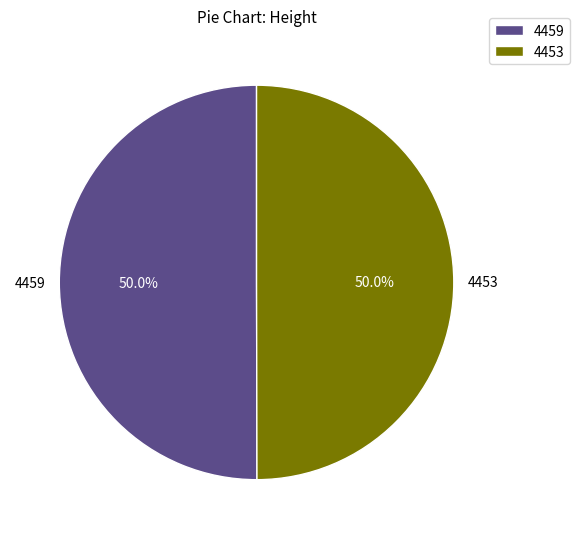

True or false: 4459 accounts for 50% of the total.

True